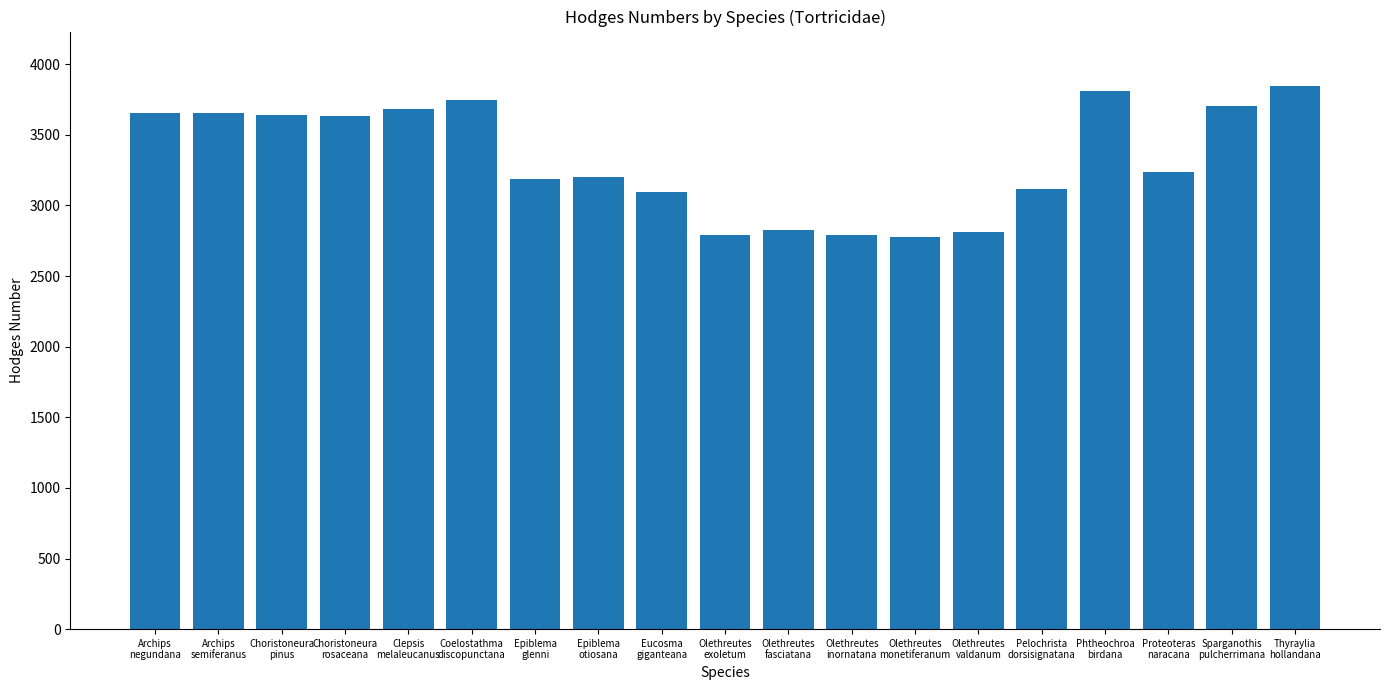

Which has a higher value, Phtheochroa
birdana or Coelostathma
discopunctana?

Phtheochroa
birdana